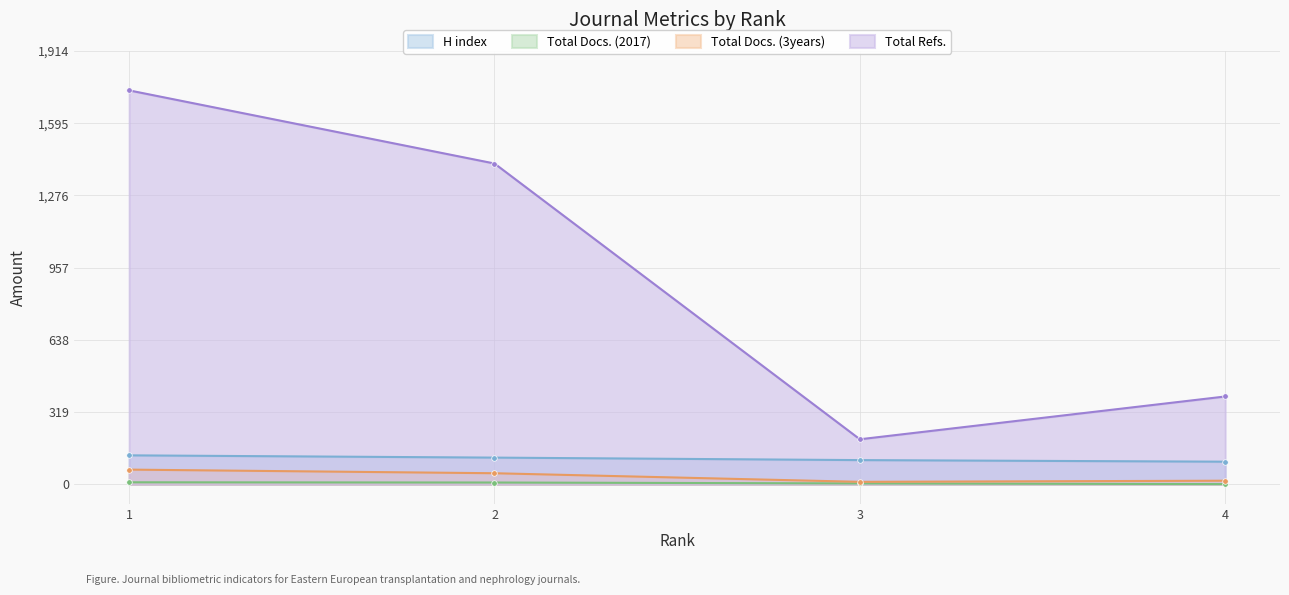

Where is Total Docs. (3years) nearest to the value 38?

2